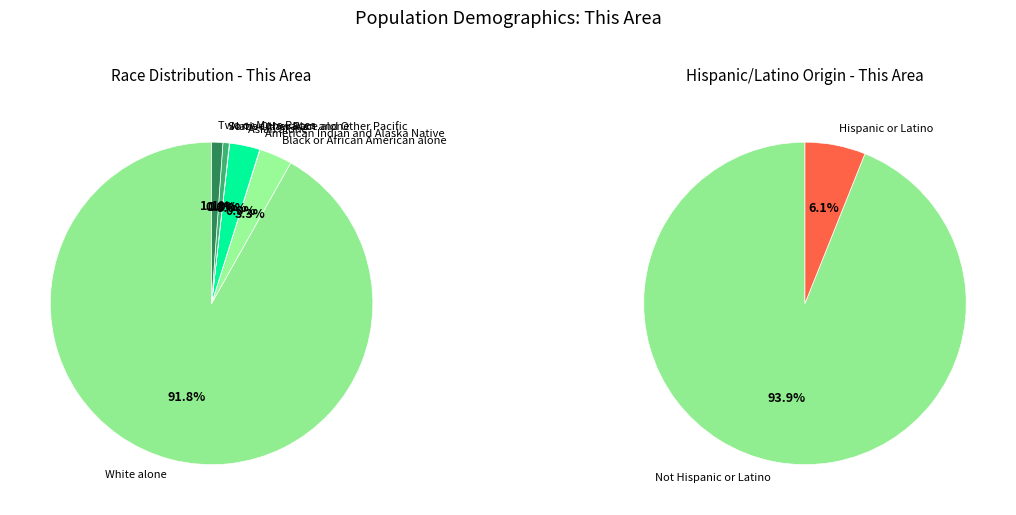

Which slice is the smallest?

American Indian and Alaska Native